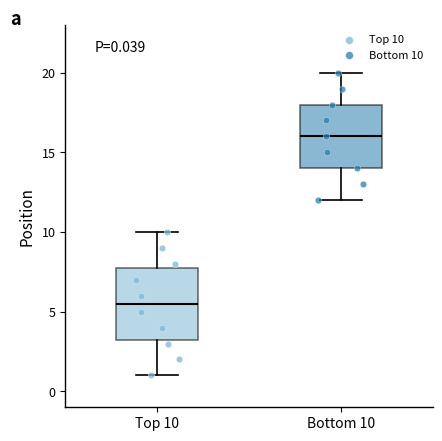

Which box has the highest median line?

Bottom 10